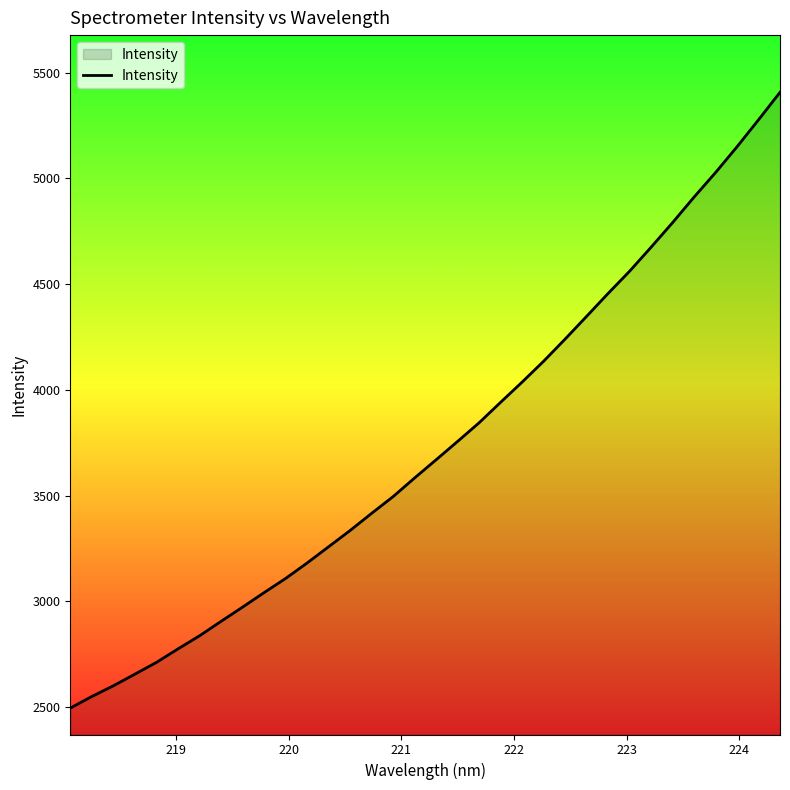

What is the difference between the maximum and minimum values?

2911.0